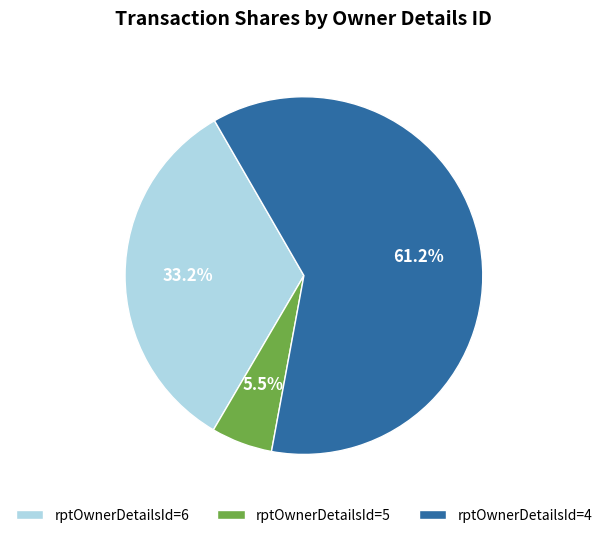

How many slices are in this pie chart?

3